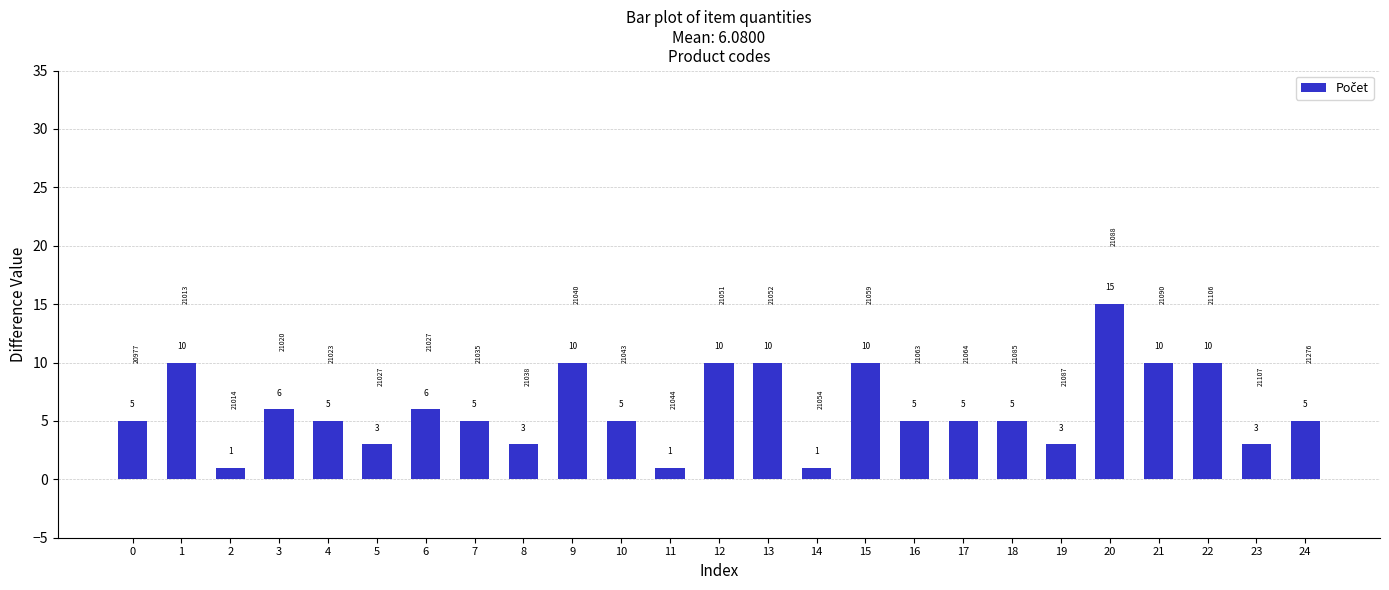

Reading right to left, transcribe all the data shown in this chart.

24=5	23=3	22=10	21=10	20=15	19=3	18=5	17=5	16=5	15=10	14=1	13=10	12=10	11=1	10=5	9=10	8=3	7=5	6=6	5=3	4=5	3=6	2=1	1=10	0=5